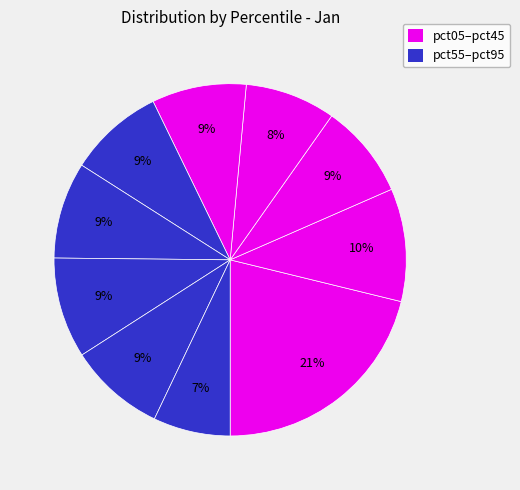

What is the smallest slice in the pie chart?

pct95